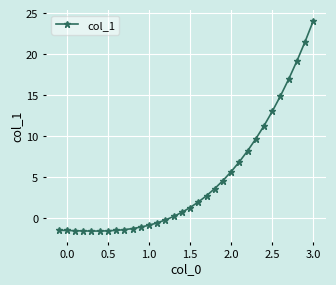

What is the value of the 22nd point from the left?

5.6